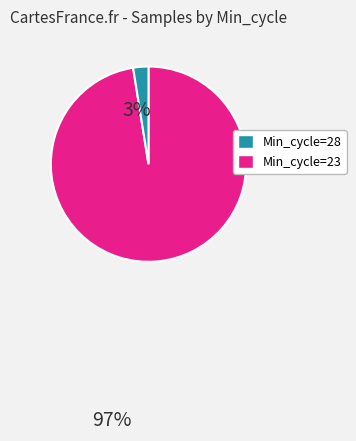

Which has a higher value, Min_cycle=28 or Min_cycle=23?

Min_cycle=28